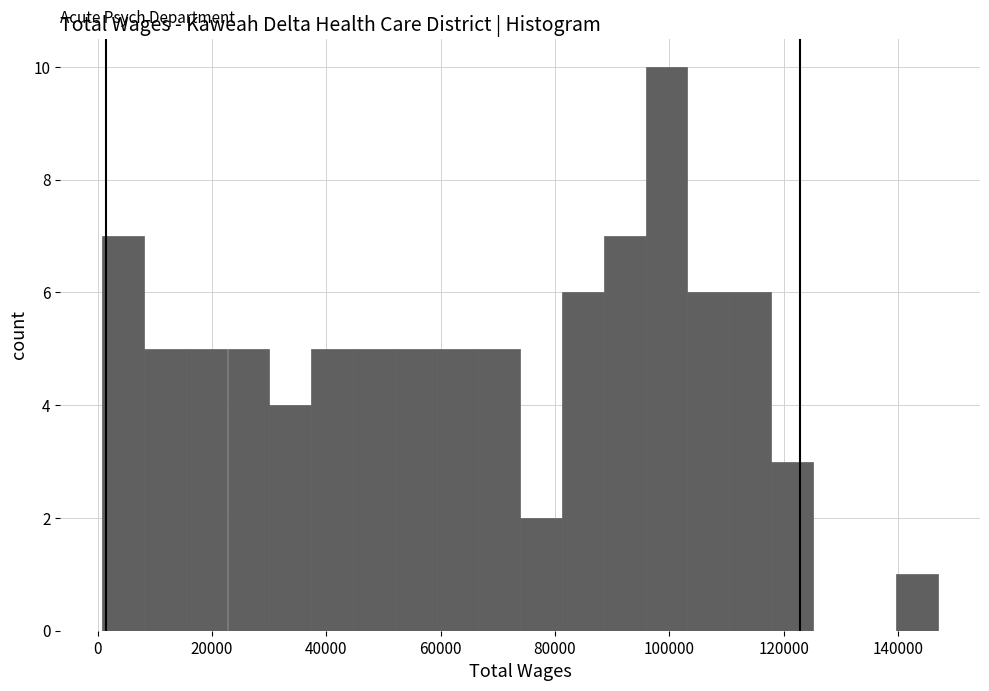

Around what value on the x-axis is the tallest bar? Give the approximate position of its centre, as read against the axis.

100000